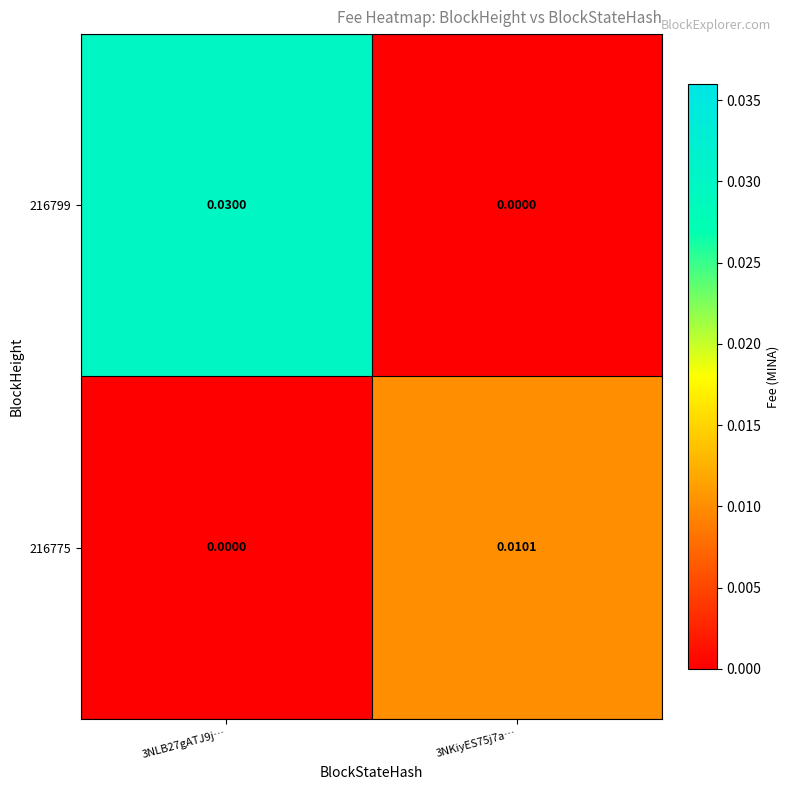

How many data points does each series have?

2